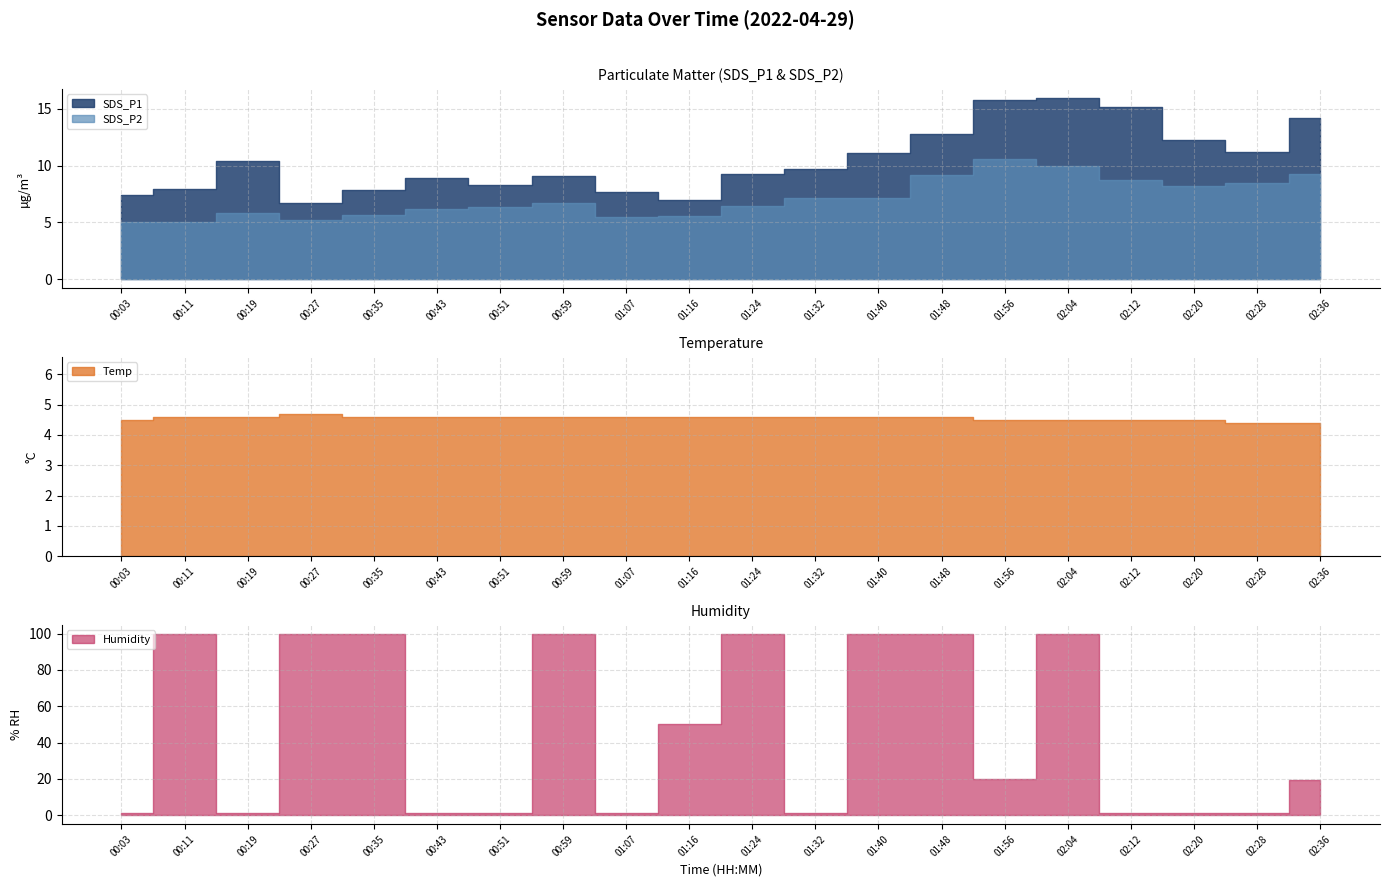

Reading left to right, transcribe all the data shown in this chart.

SDS_P1: 7.4	8.0	10.4	6.7	7.8	8.9	8.3	9.1	7.7	6.9	9.2	9.7	11.1	12.8	15.8	16.0	15.1	12.3	11.2	14.2
SDS_P2: 5.0	5.1	5.8	5.2	5.7	6.1	6.3	6.7	5.5	5.5	6.4	7.1	7.1	9.2	10.6	9.9	8.7	8.2	8.4	9.3
Temp: 4.5	4.6	4.6	4.7	4.6	4.6	4.6	4.6	4.6	4.6	4.6	4.6	4.6	4.6	4.5	4.5	4.5	4.5	4.4	4.4
Humidity: 1.0	99.9	1.0	99.9	99.9	1.0	1.0	99.9	1.0	50.4	99.9	1.0	99.9	99.9	19.8	99.9	1.0	1.0	1.0	19.4